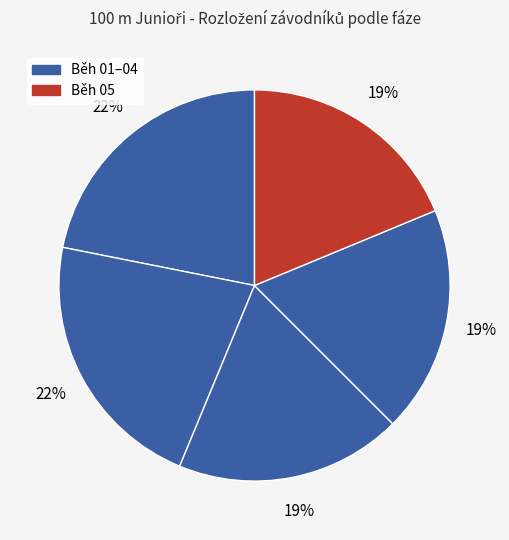

How many slices are in this pie chart?

5